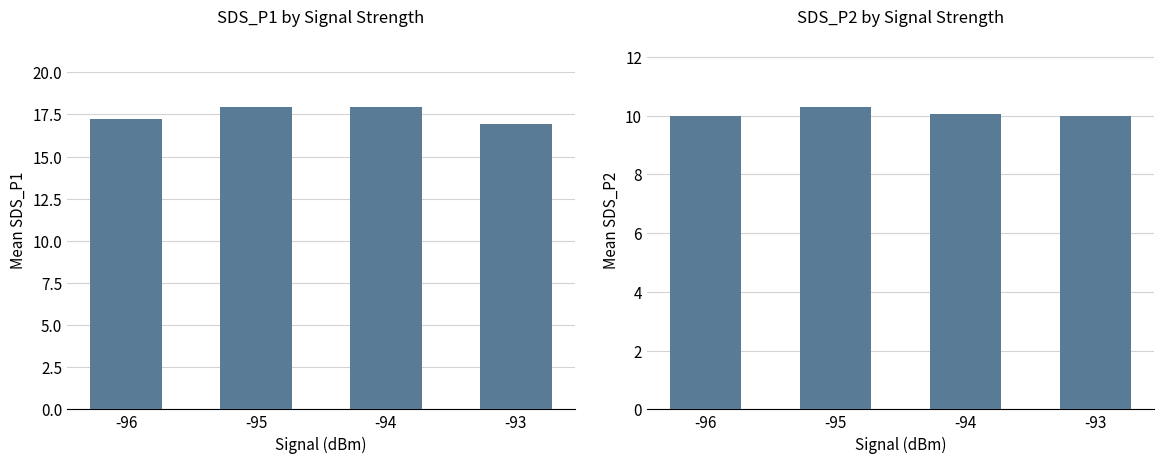

The value of SDS_P2 at -93 is 15.2. True or false?

False